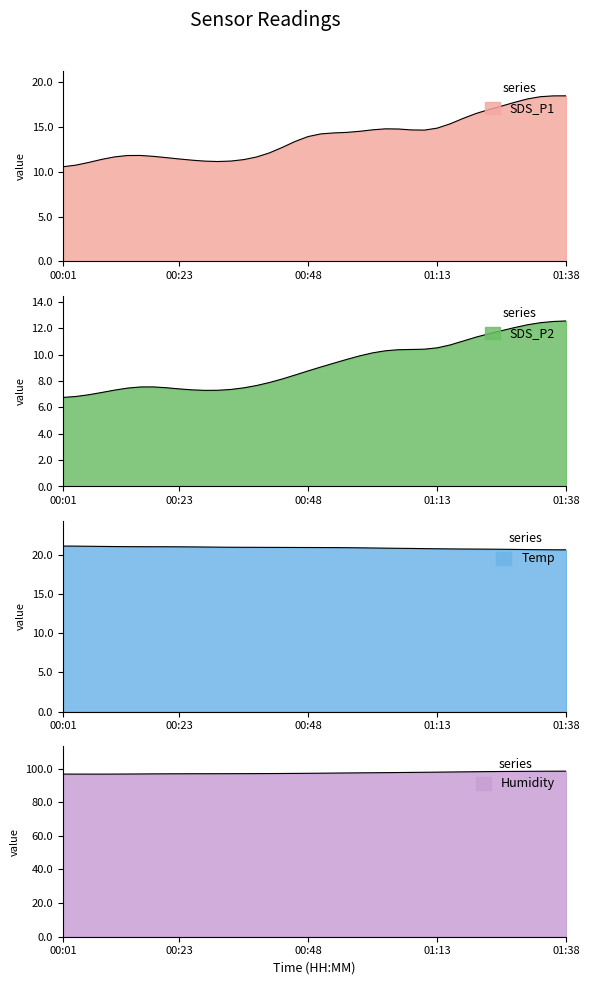

What is the sum of all Temp values?

834.5